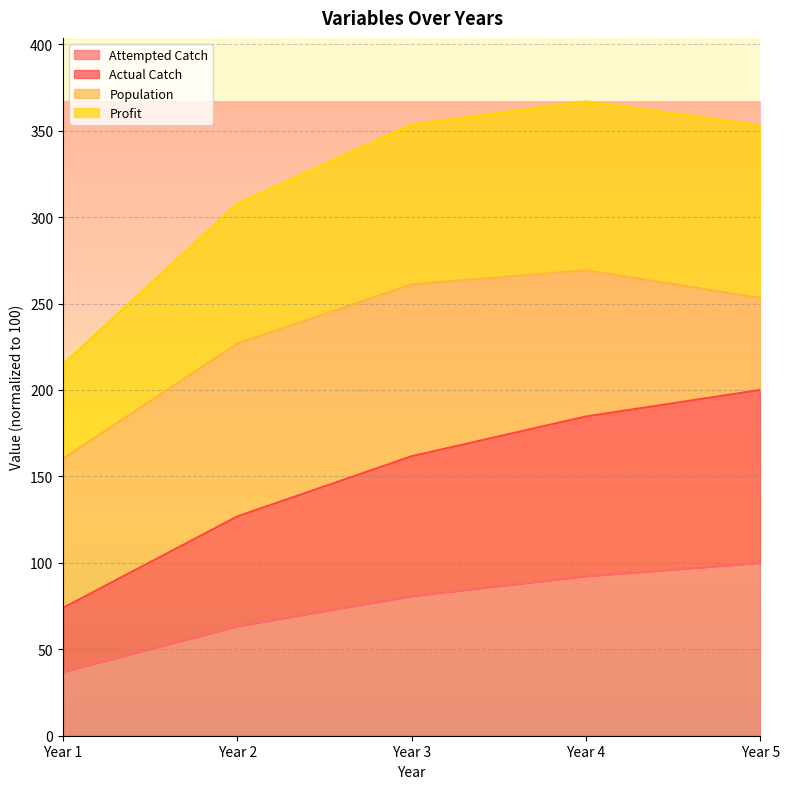

What is the value of the Profit point at the 1st from the left?

214.9